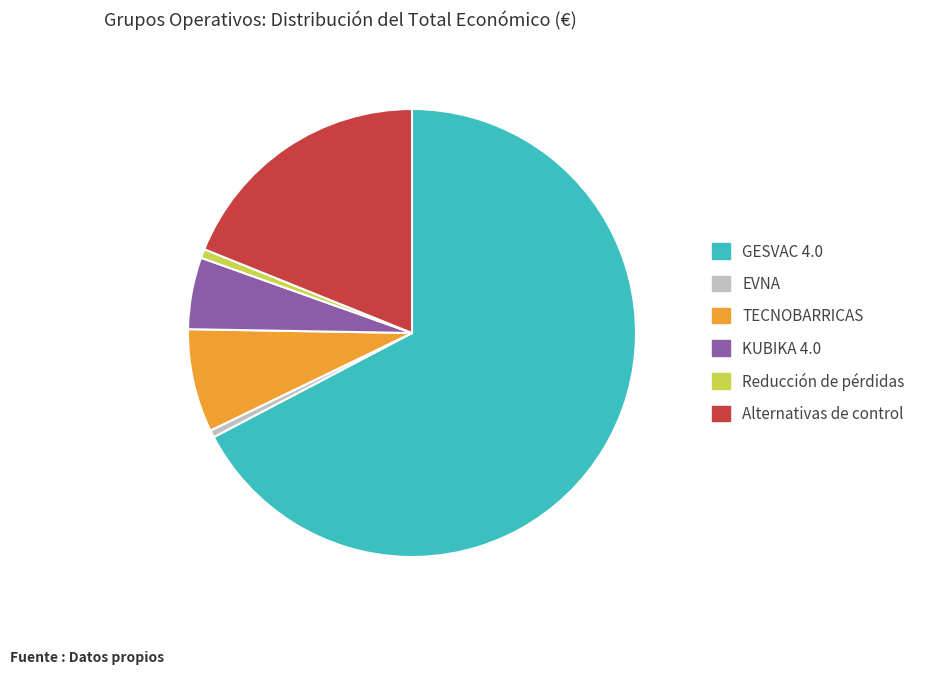

What is the ratio of the value at TECNOBARRICAS to the value at EVNA?

14.2